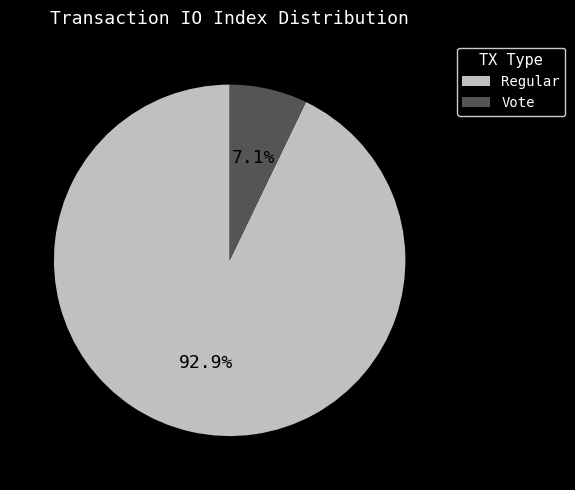

Does Regular account for over 50% of the chart?

Yes